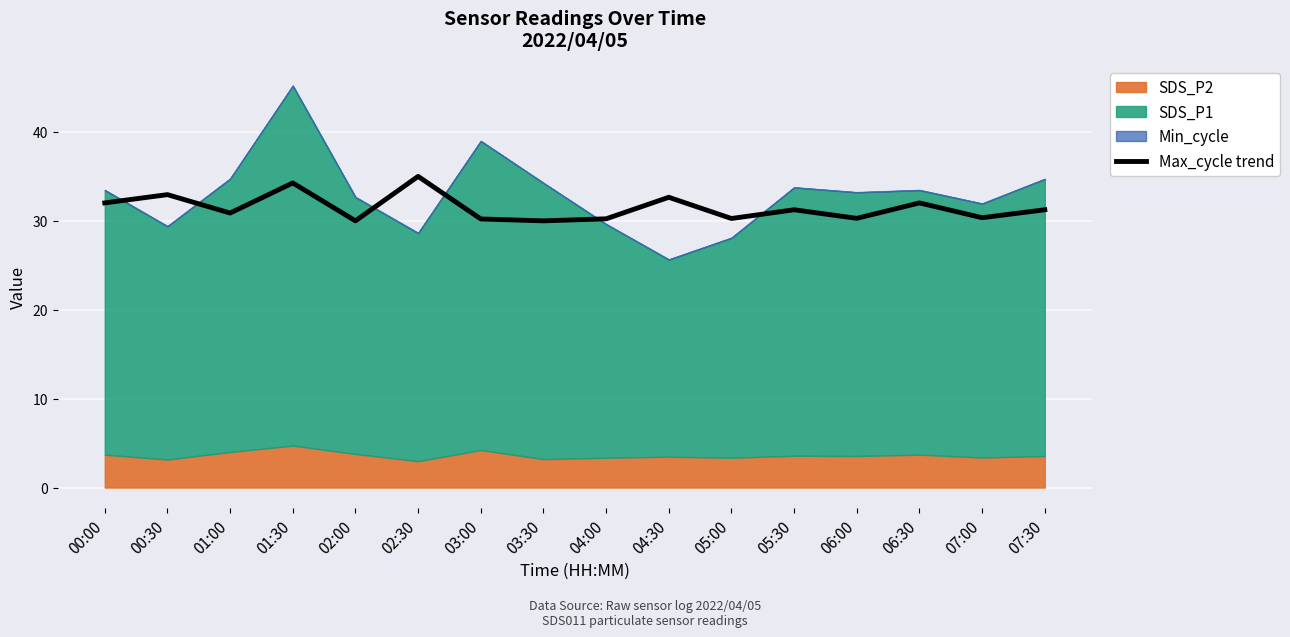

List the labels in order of value, largest first.

02:30, 01:30, 00:30, 04:30, 00:00, 06:30, 05:30, 07:30, 01:00, 07:00, 06:00, 05:00, 04:00, 03:00, 02:00, 03:30